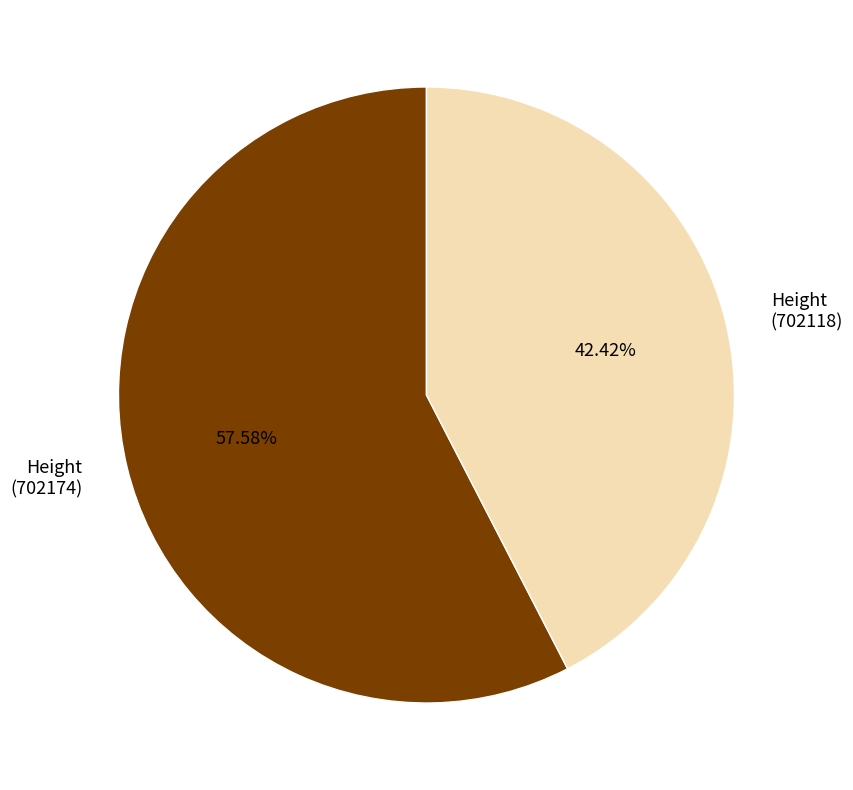

Do Height (702174) and Height (702118) together represent more than half of the pie?

Yes